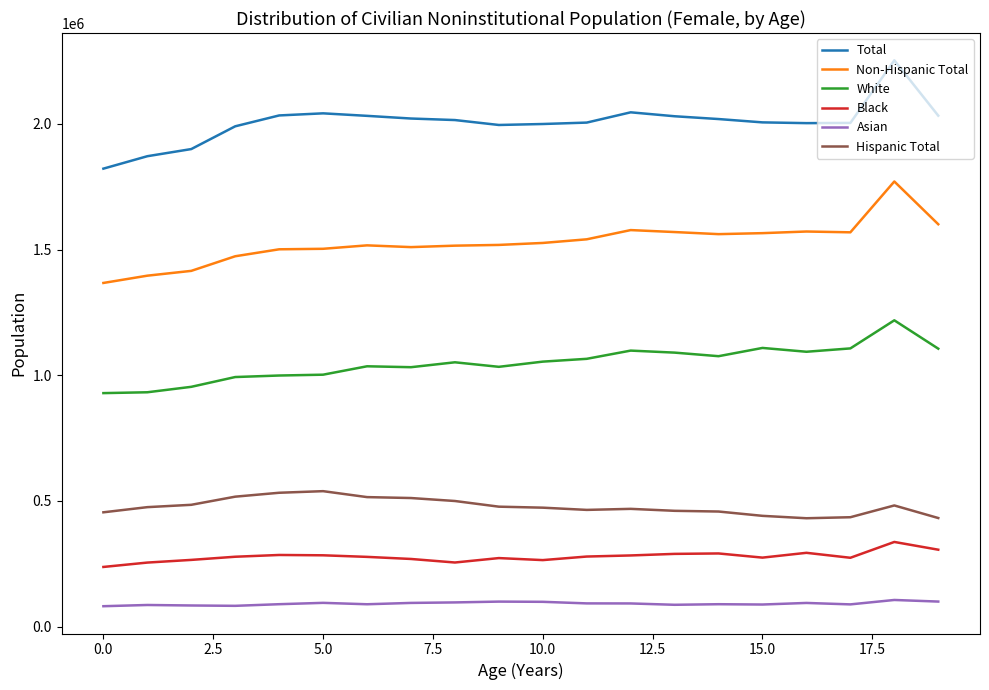

Is this an area chart (filled region under the line)?

No